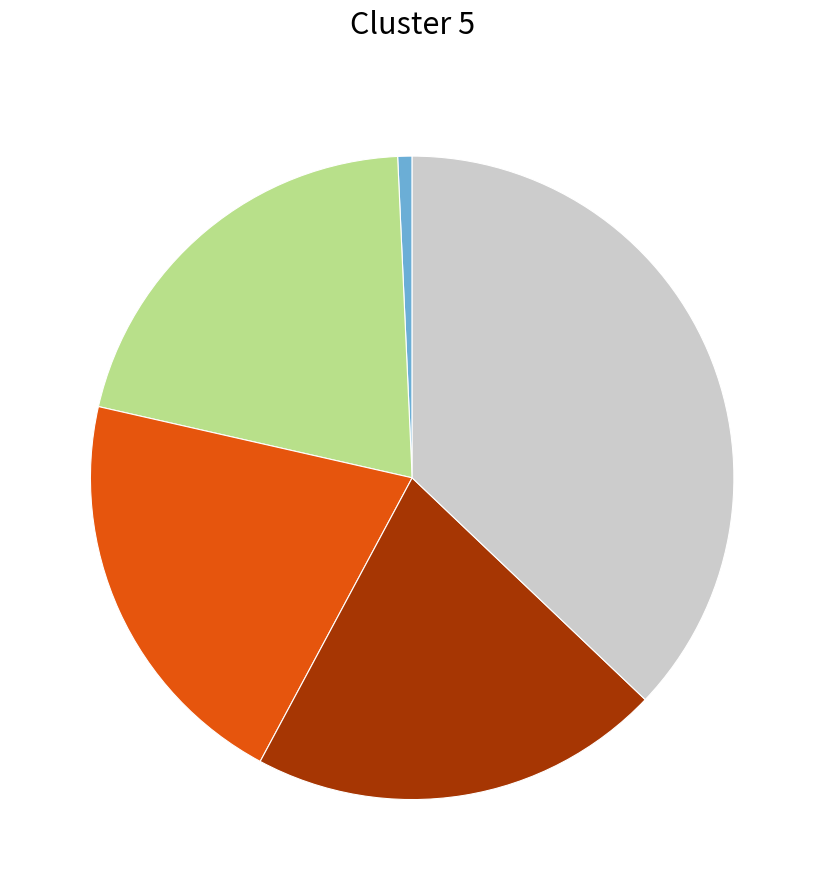

Is there a majority slice in this chart?

No